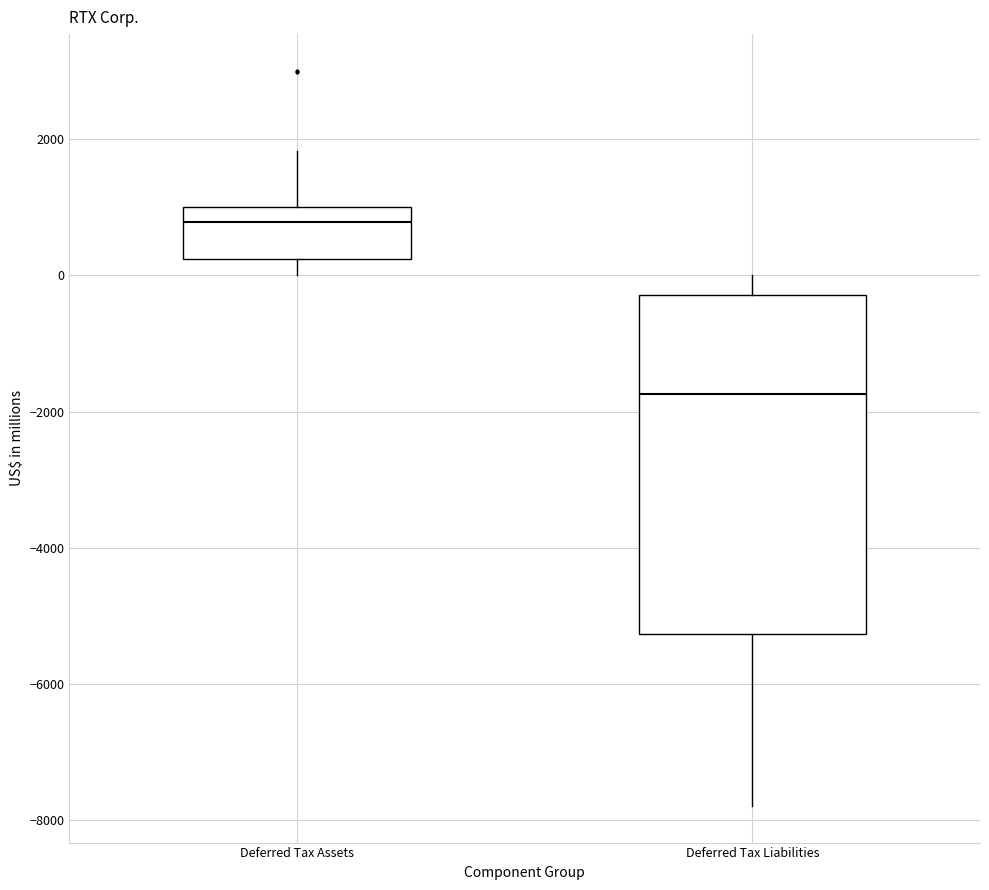

Comparing the boxes themselves (not the whiskers), which one is the tallest?

Deferred Tax Liabilities